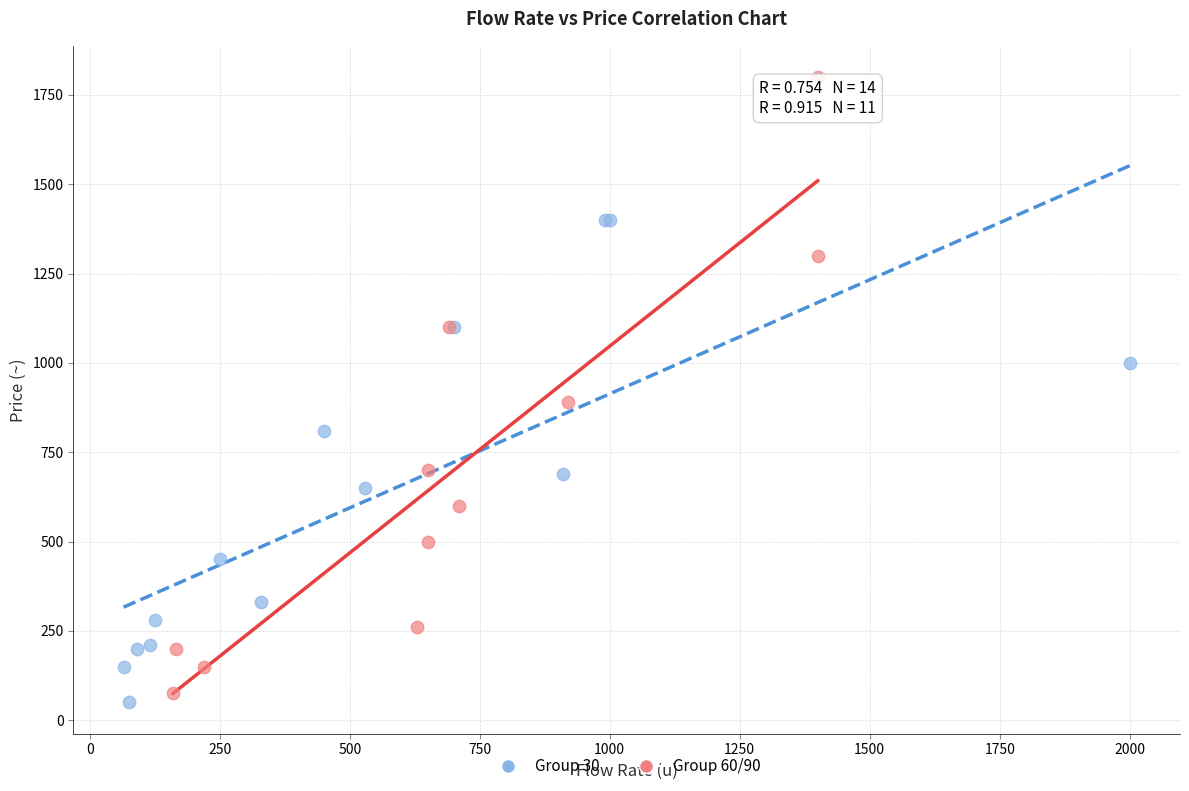

Which series contains the lowest Y value?

Group 30